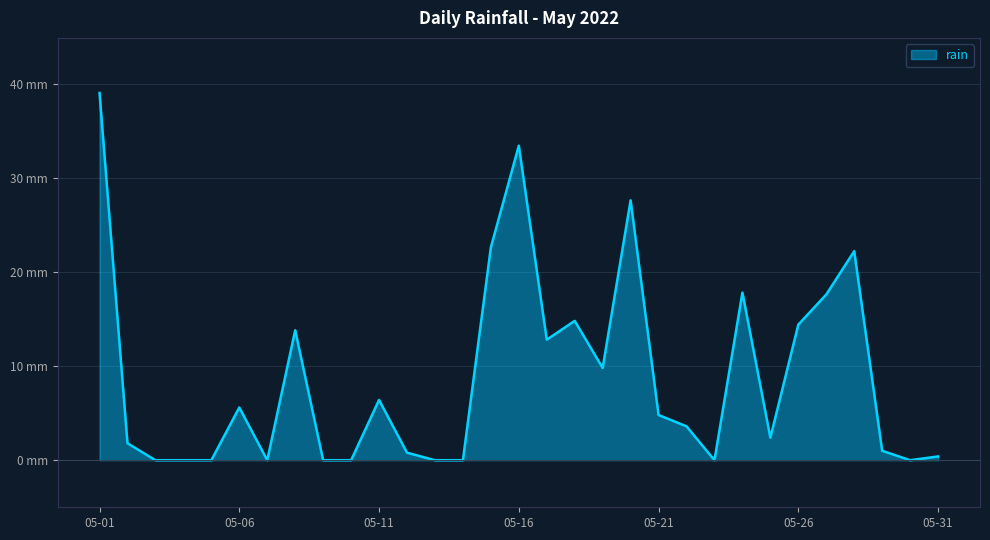

Does the chart display data point markers on the line(s)?

No